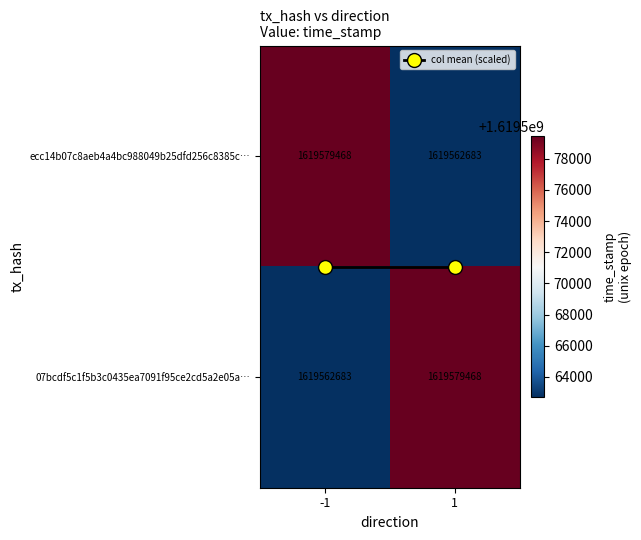

What is the total value across all series at -1?

3239142151